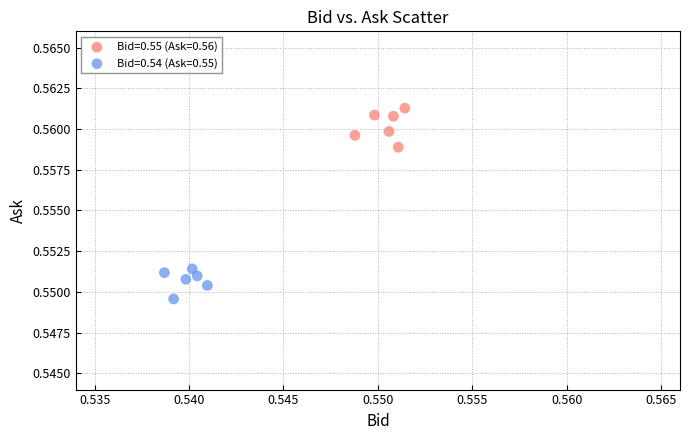

What are all the series names shown in the legend?

Bid=0.55 (Ask=0.56), Bid=0.54 (Ask=0.55)